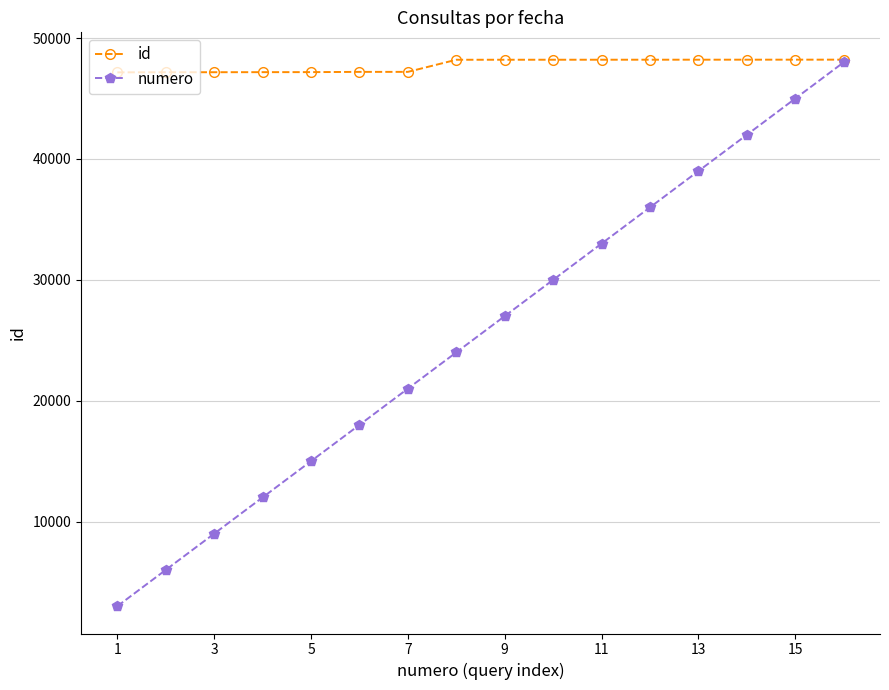

How many lines are shown in the chart?

2